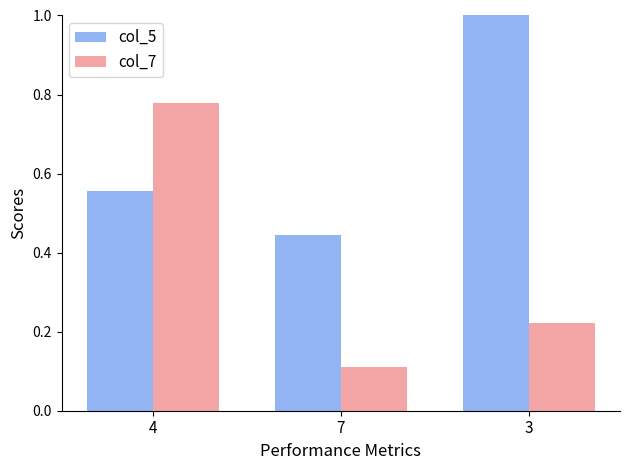

Which category has the lowest value across all series?

7